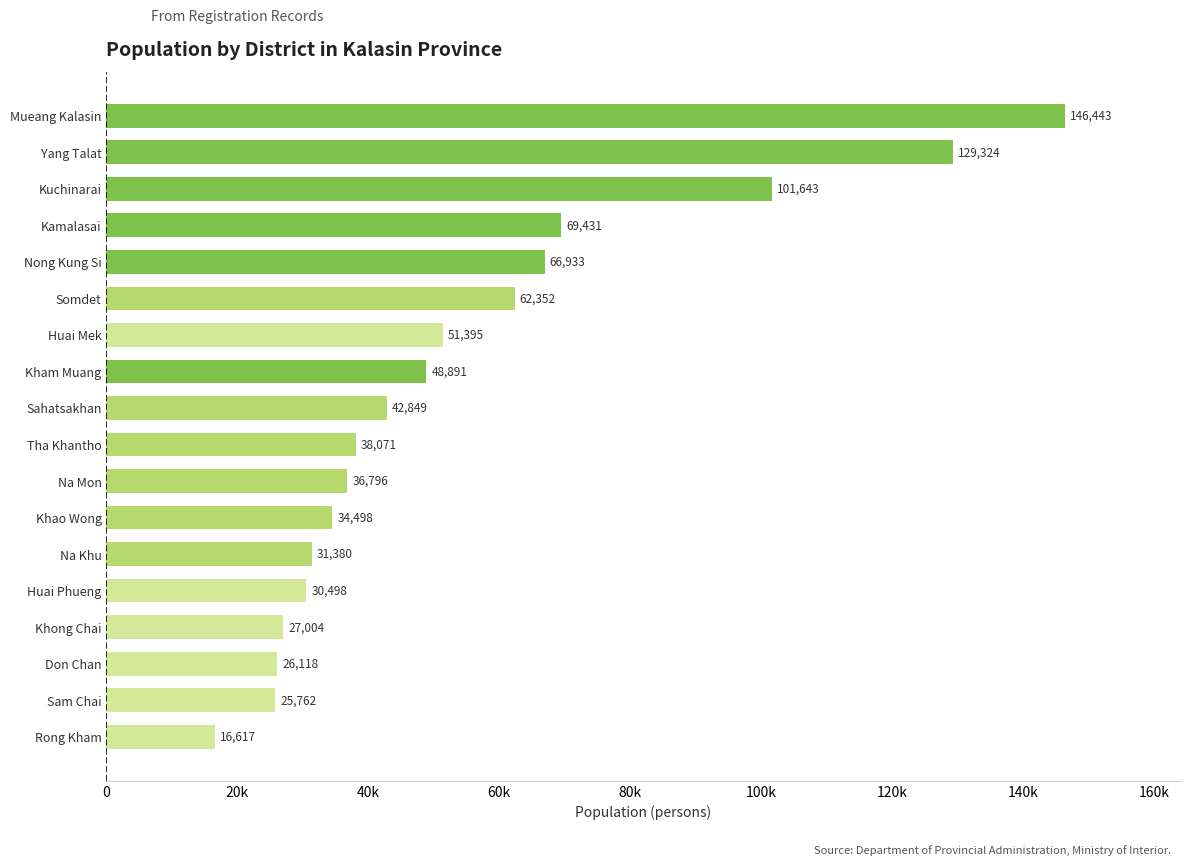

Where is the data nearest to the value 81530?

Kamalasai